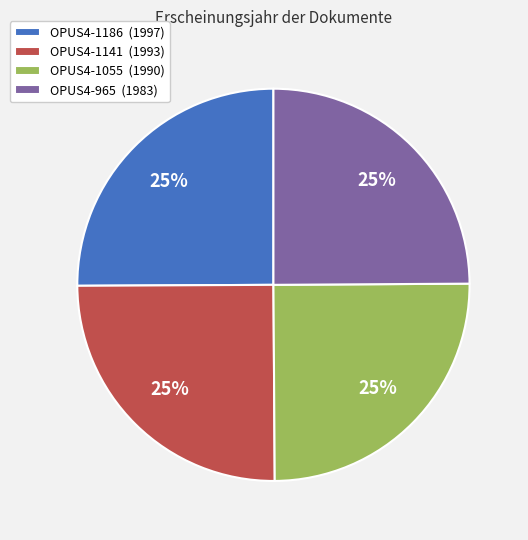

True or false: OPUS4-1141 accounts for 19% of the total.

False